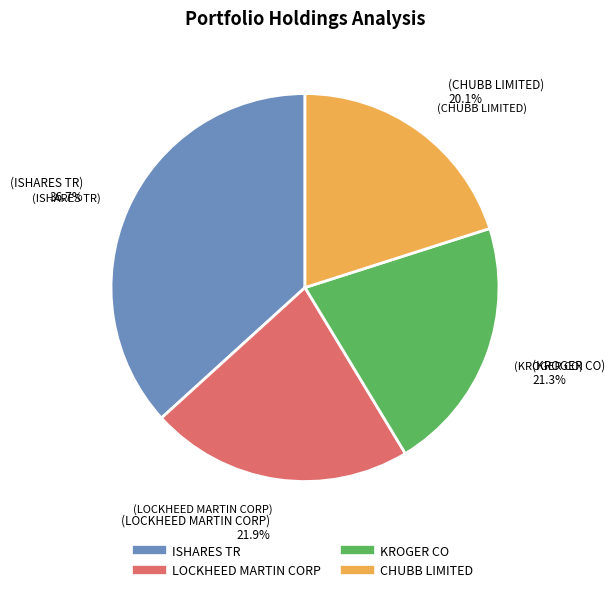

What percentage is the KROGER CO slice, to the nearest percent?

21%